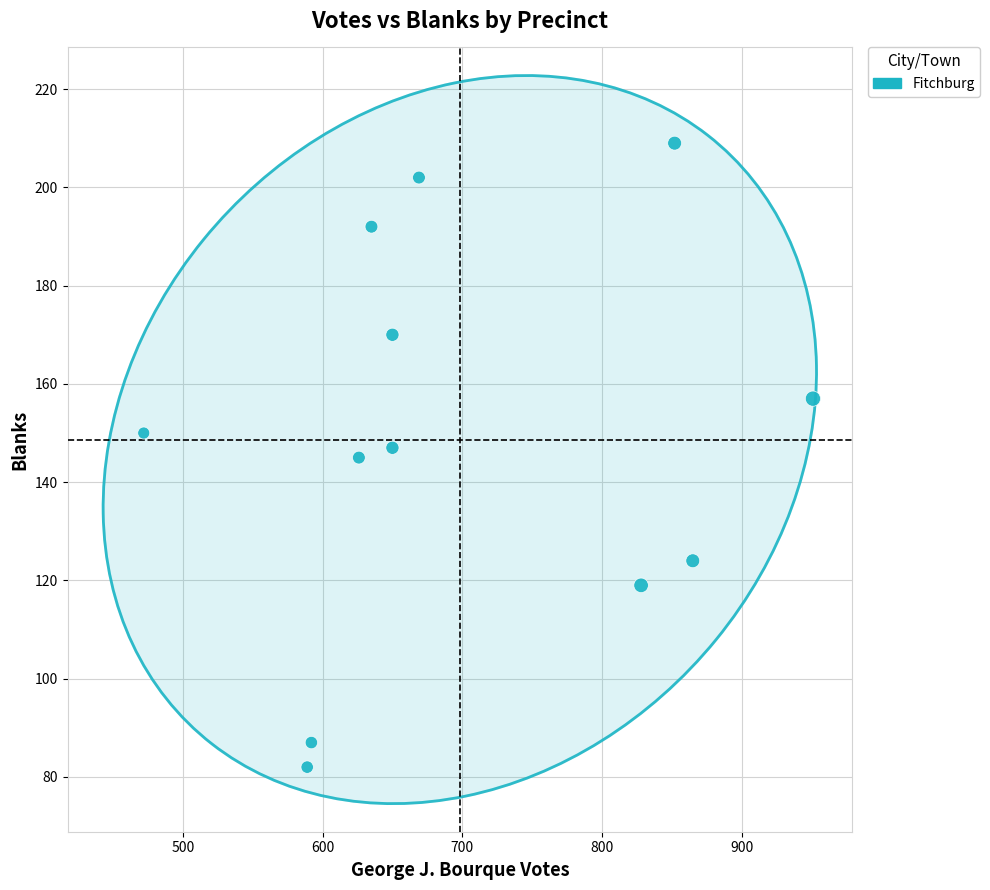

What is the range of X values (max minus min)?

479